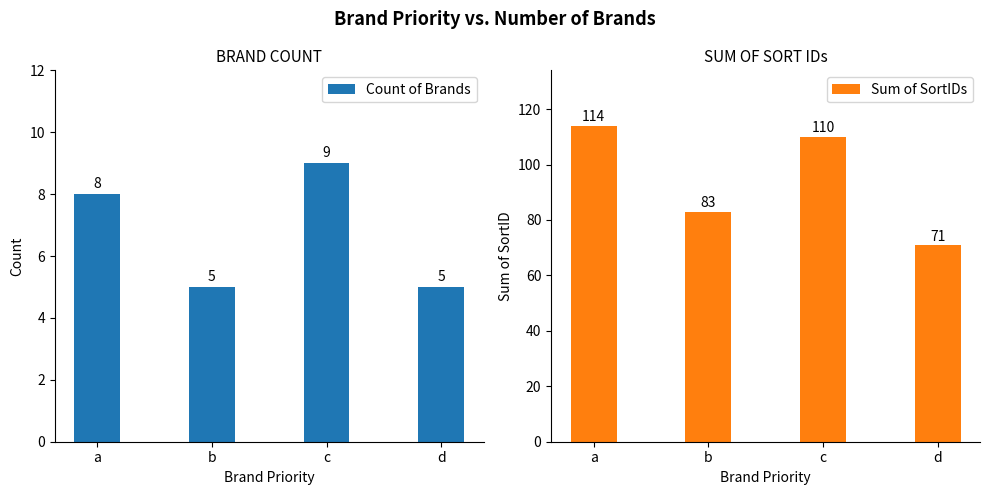

What is the difference between the maximum and minimum values in the Count of Brands series?

4